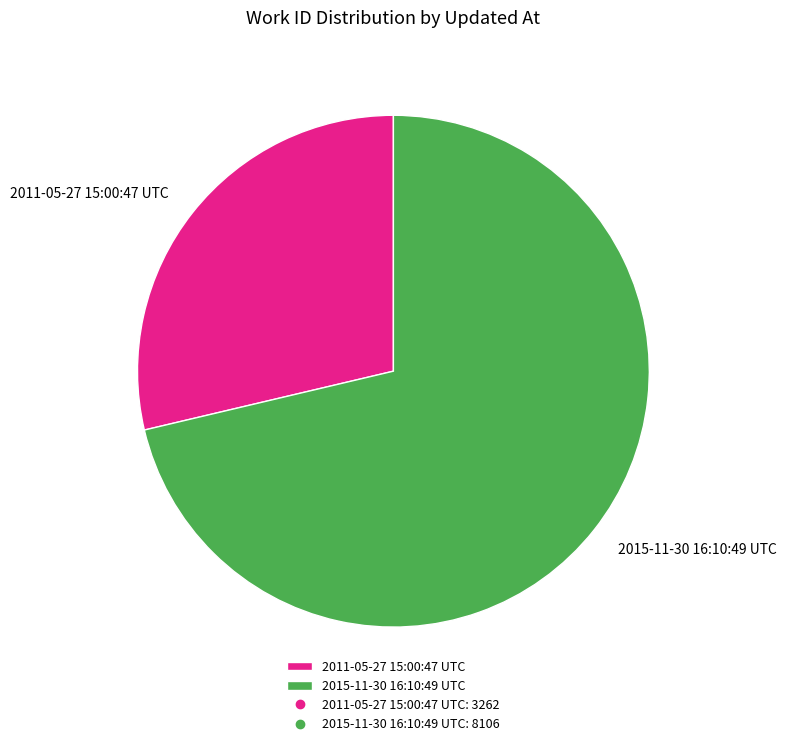

Combined, do 2015-11-30 16:10:49 UTC and 2011-05-27 15:00:47 UTC account for over 50%?

Yes